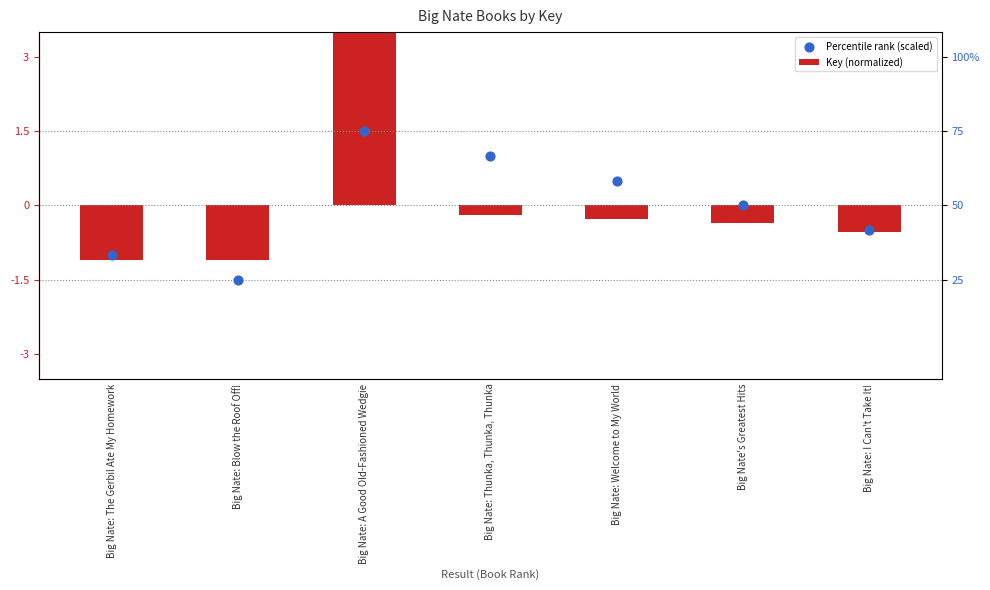

At which category is the sum across all series the highest?

Big Nate: A Good Old-Fashioned Wedgie